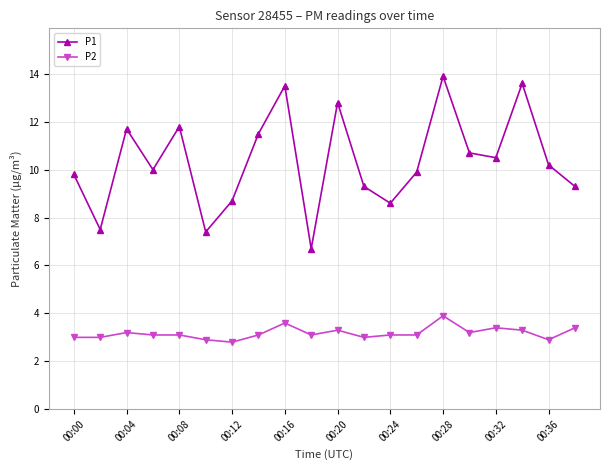

Reading left to right, extract all data points from this chart.

P1: 9.8	7.5	11.7	10.0	11.8	7.4	8.7	11.5	13.5	6.7	12.8	9.3	8.6	9.9	13.9	10.7	10.5	13.6	10.2	9.3
P2: 3.0	3.0	3.2	3.1	3.1	2.9	2.8	3.1	3.6	3.1	3.3	3.0	3.1	3.1	3.9	3.2	3.4	3.3	2.9	3.4